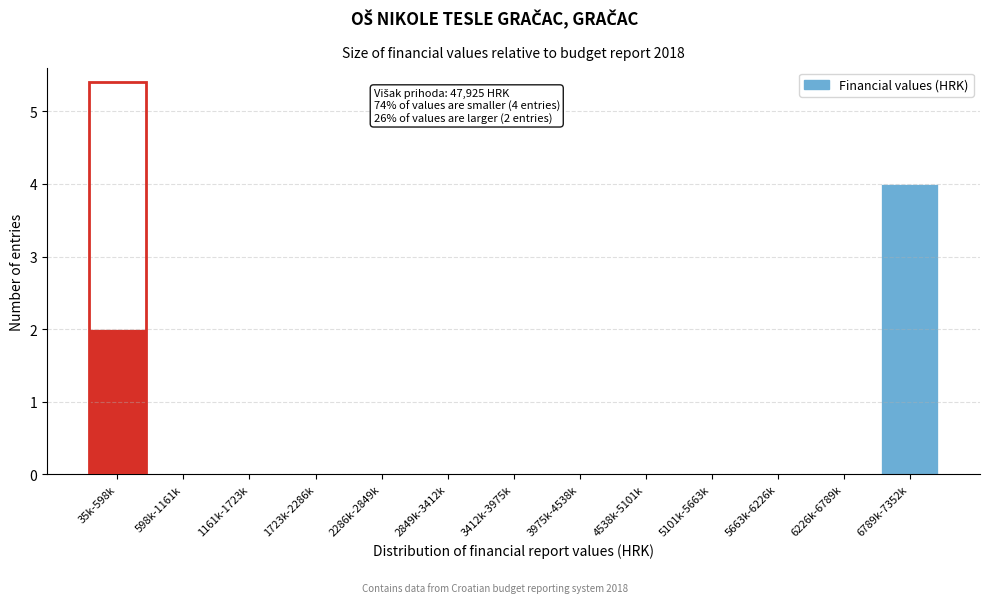

Reading right to left, what are all the values shown in this chart?

6789k-7352k=4	6226k-6789k=0	5663k-6226k=0	5101k-5663k=0	4538k-5101k=0	3975k-4538k=0	3412k-3975k=0	2849k-3412k=0	2286k-2849k=0	1723k-2286k=0	1161k-1723k=0	598k-1161k=0	35k-598k=2